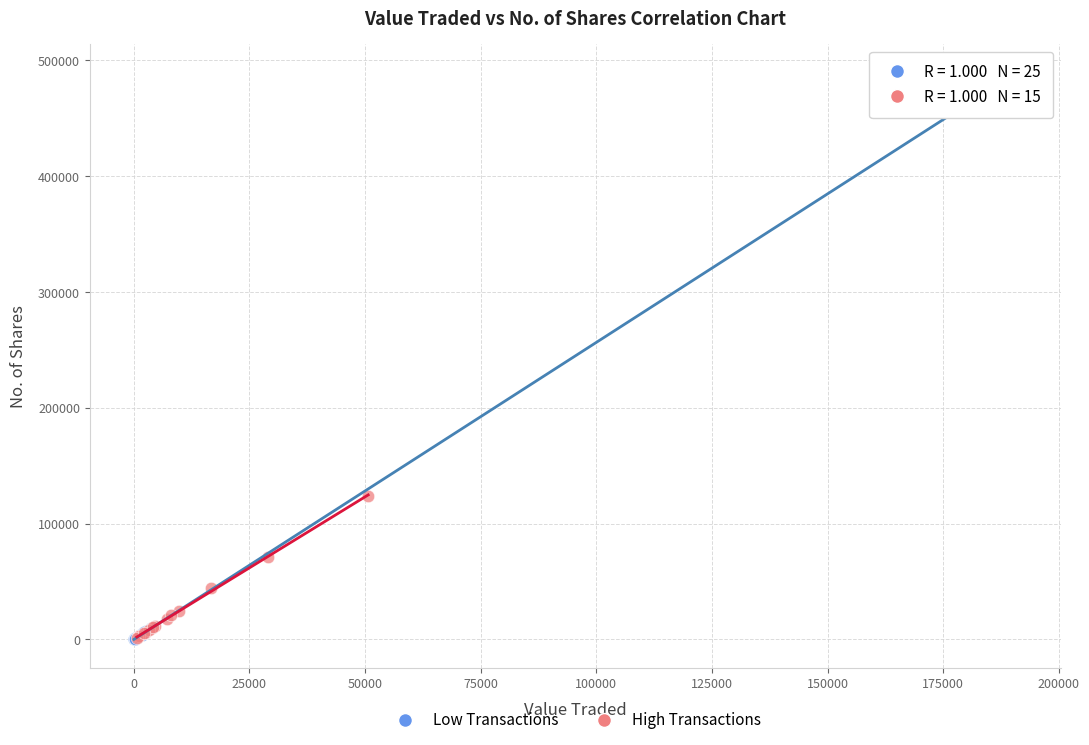

What are all the series names shown in the legend?

Low Transactions, High Transactions